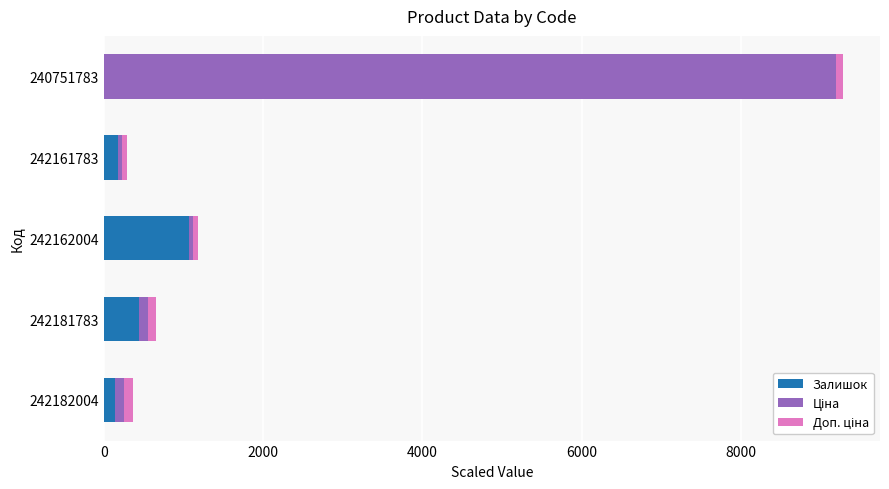

At which category is the sum across all series the highest?

240751783